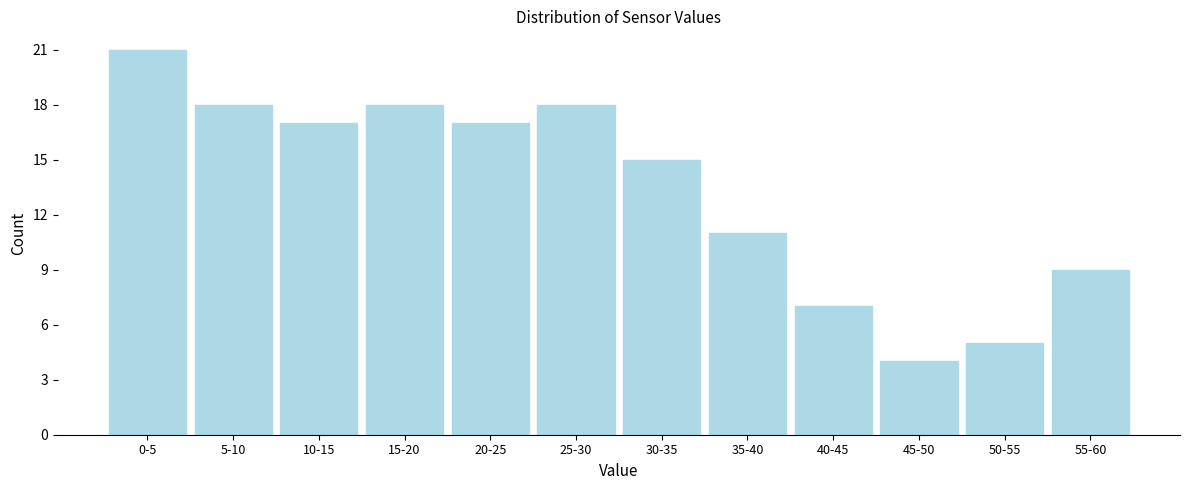

Reading left to right, transcribe all the data shown in this chart.

0-5=21	5-10=18	10-15=17	15-20=18	20-25=17	25-30=18	30-35=15	35-40=11	40-45=7	45-50=4	50-55=5	55-60=9